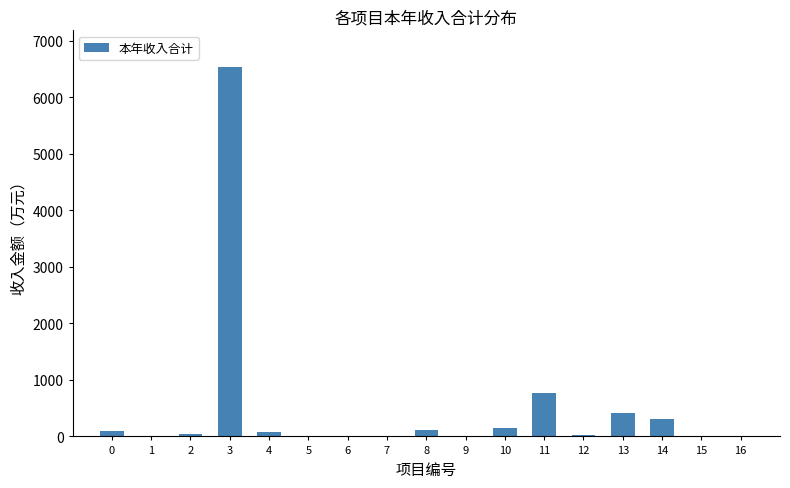

What is the sum of all values?

8571.1